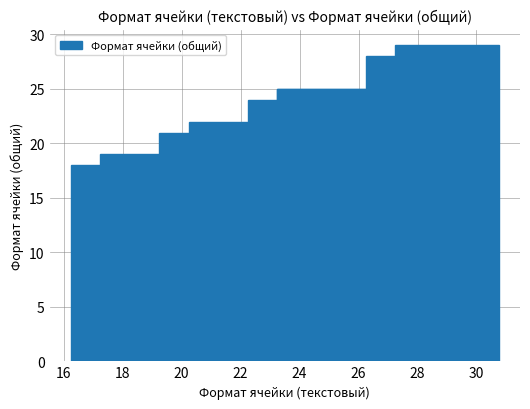

Does the chart contain any negative values?

No